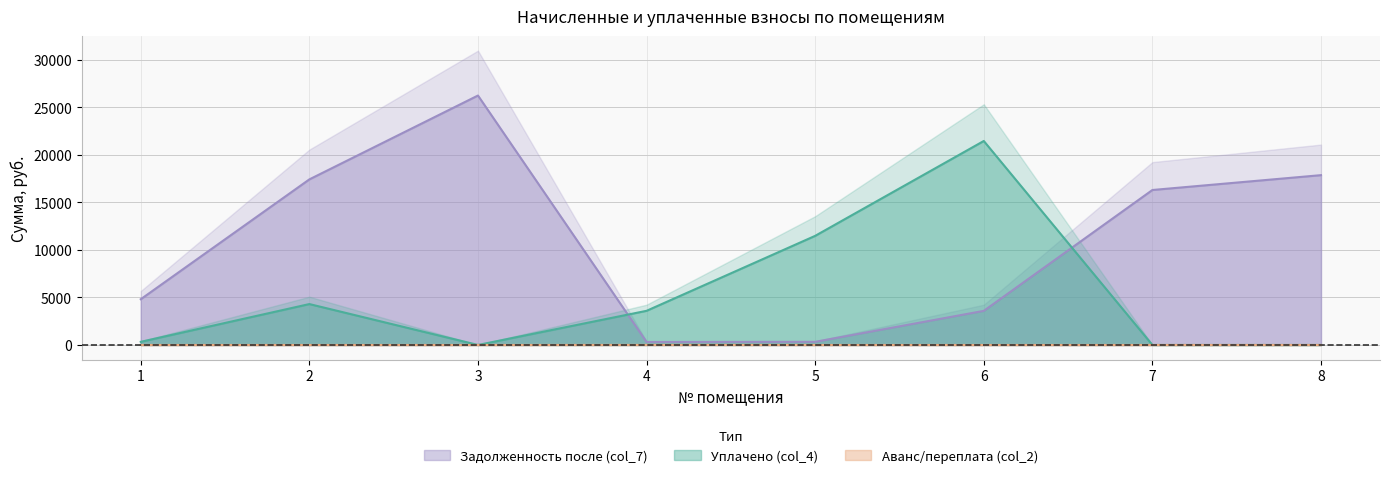

At which label is Уплачено (col_4) closest to 10721?

5